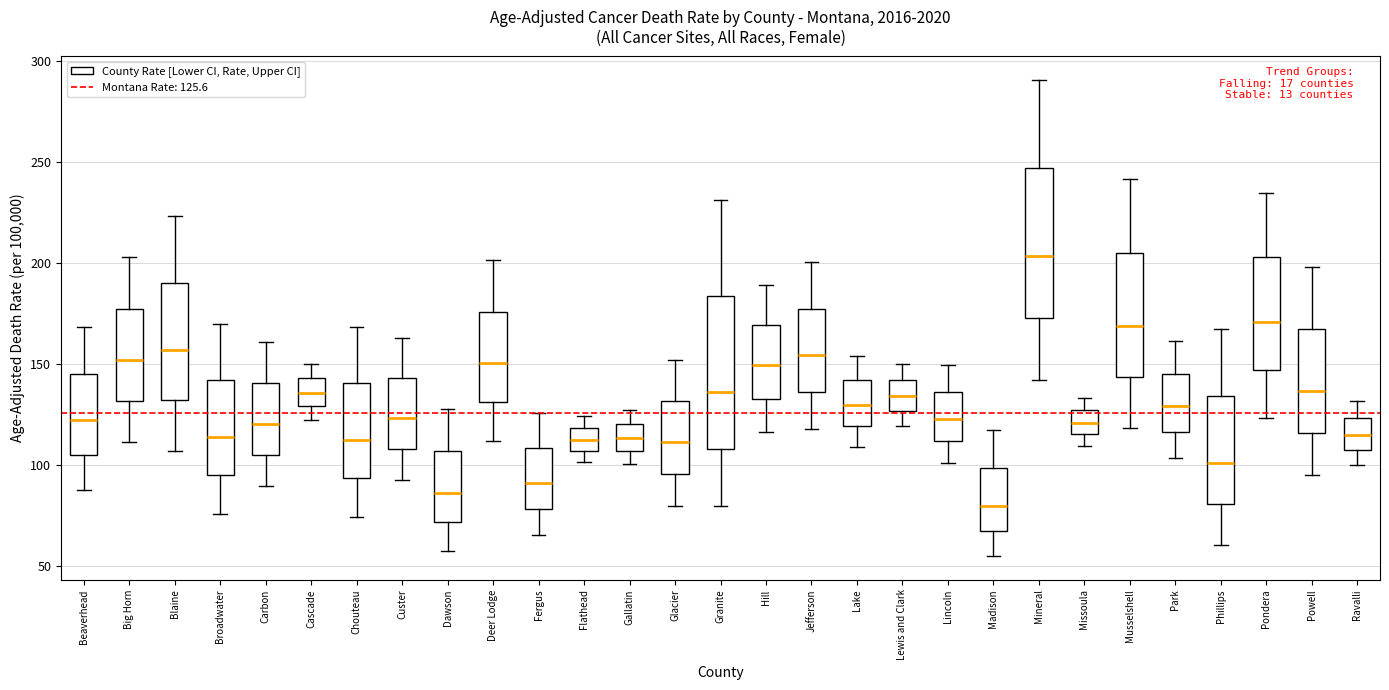

Reading left to right, transcribe this box plot: for each box, give where its median line is, the range the box spans, and where its two whiskers end, as read against the y-axis. The values are not printed on the chart, so give them approximately, as read against the axis.

Beaverhead: median 120, box 105 to 145, whiskers 90 to 170
Big Horn: median 150, box 130 to 180, whiskers 110 to 205
Blaine: median 155, box 130 to 190, whiskers 105 to 225
Broadwater: median 115, box 95 to 140, whiskers 75 to 170
Carbon: median 120, box 105 to 140, whiskers 90 to 160
Cascade: median 135, box 130 to 145, whiskers 120 to 150
Chouteau: median 115, box 95 to 140, whiskers 75 to 170
Custer: median 125, box 110 to 145, whiskers 95 to 165
Dawson: median 85, box 70 to 105, whiskers 55 to 130
Deer Lodge: median 150, box 130 to 175, whiskers 110 to 200
Fergus: median 90, box 80 to 110, whiskers 65 to 125
Flathead: median 110, box 105 to 120, whiskers 100 to 125
Gallatin: median 115, box 105 to 120, whiskers 100 to 130
Glacier: median 110, box 95 to 130, whiskers 80 to 150
Granite: median 135, box 110 to 185, whiskers 80 to 230
Hill: median 150, box 135 to 170, whiskers 115 to 190
Jefferson: median 155, box 135 to 180, whiskers 120 to 200
Lake: median 130, box 120 to 140, whiskers 110 to 155
Lewis and Clark: median 135, box 125 to 140, whiskers 120 to 150
Lincoln: median 125, box 110 to 135, whiskers 100 to 150
Madison: median 80, box 65 to 100, whiskers 55 to 115
Mineral: median 205, box 175 to 245, whiskers 140 to 290
Missoula: median 120, box 115 to 125, whiskers 110 to 135
Musselshell: median 170, box 145 to 205, whiskers 120 to 240
Park: median 130, box 115 to 145, whiskers 105 to 160
Phillips: median 100, box 80 to 135, whiskers 60 to 170
Pondera: median 170, box 145 to 205, whiskers 125 to 235
Powell: median 135, box 115 to 165, whiskers 95 to 200
Ravalli: median 115, box 105 to 125, whiskers 100 to 130